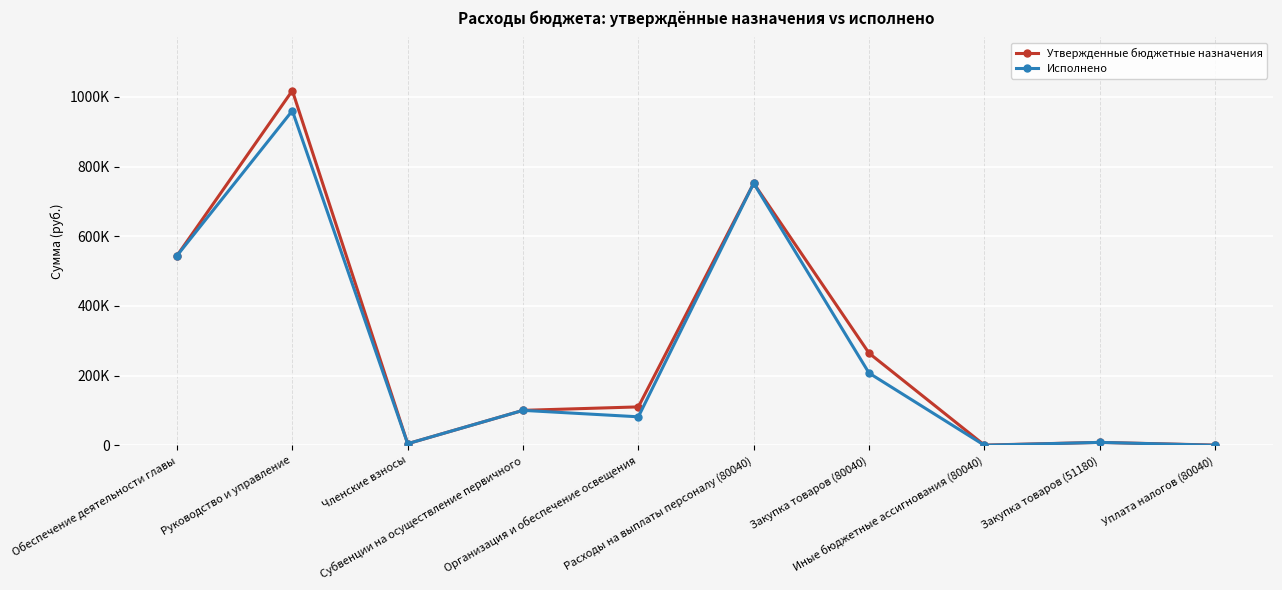

Which category has the lowest value in the Исполнено series?

Иные бюджетные ассигнования (80040)